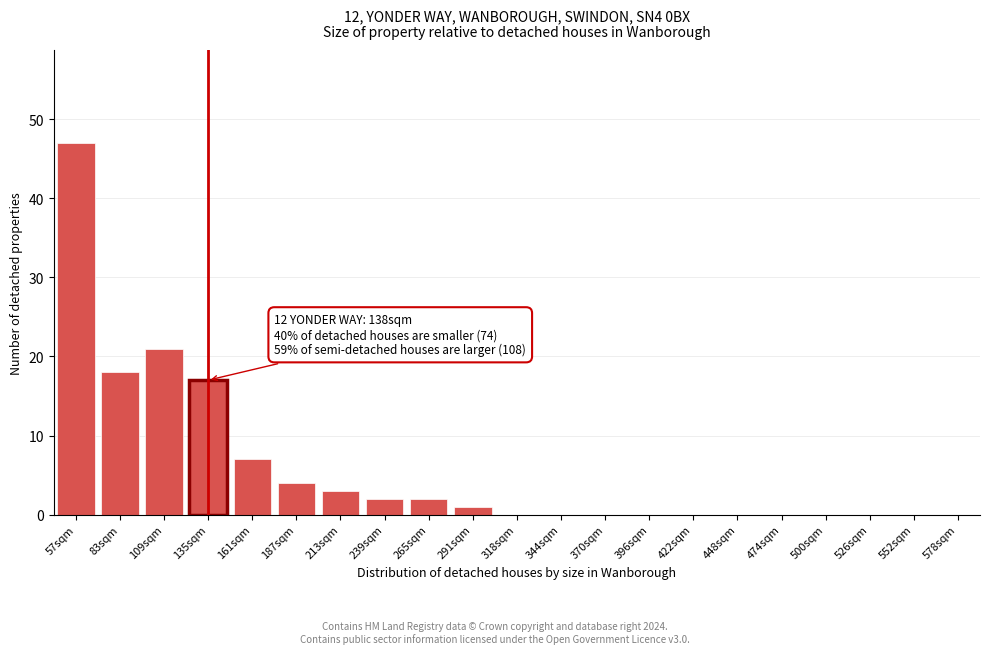

Reading left to right, transcribe all the data shown in this chart.

57sqm=47	83sqm=18	109sqm=21	135sqm=17	161sqm=7	187sqm=4	213sqm=3	239sqm=2	265sqm=2	291sqm=1	318sqm=0	344sqm=0	370sqm=0	396sqm=0	422sqm=0	448sqm=0	474sqm=0	500sqm=0	526sqm=0	552sqm=0	578sqm=0